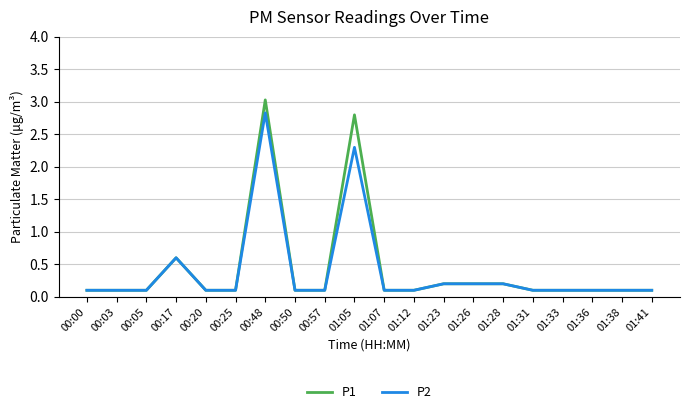

Reading left to right, what are all the values shown in this chart?

P1: 0.1	0.1	0.1	0.6	0.1	0.1	3.0	0.1	0.1	2.8	0.1	0.1	0.2	0.2	0.2	0.1	0.1	0.1	0.1	0.1
P2: 0.1	0.1	0.1	0.6	0.1	0.1	2.8	0.1	0.1	2.3	0.1	0.1	0.2	0.2	0.2	0.1	0.1	0.1	0.1	0.1